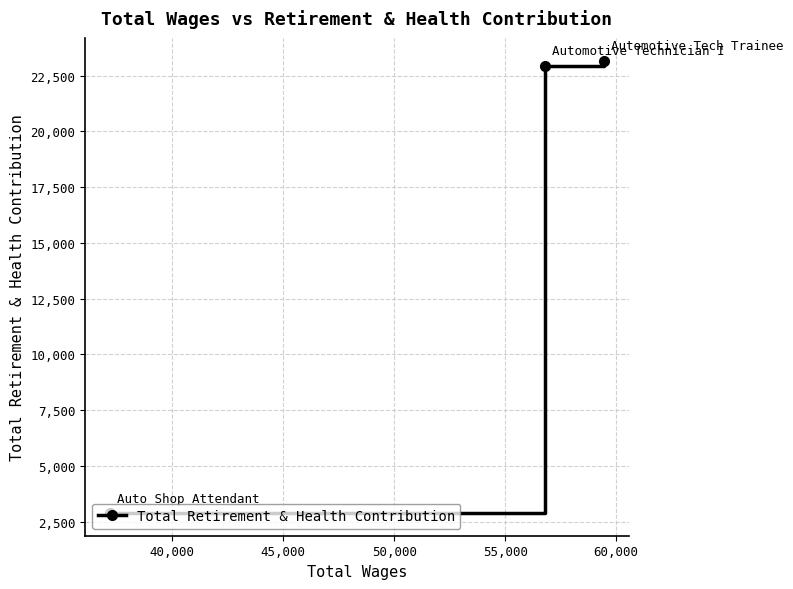

What is the average value?

16336